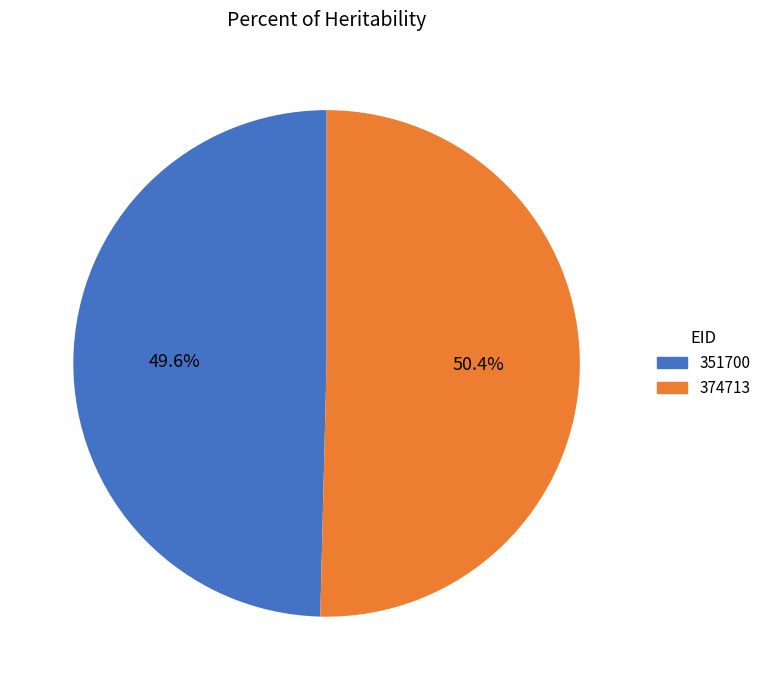

Which category has the smallest portion of the pie?

351700